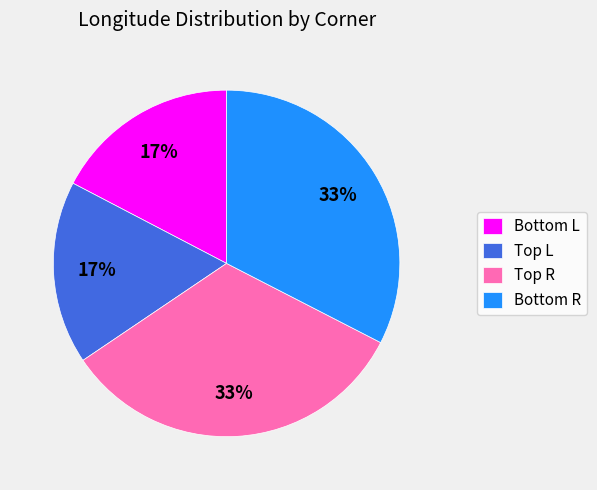

Is there any slice that represents more than half of the pie?

No